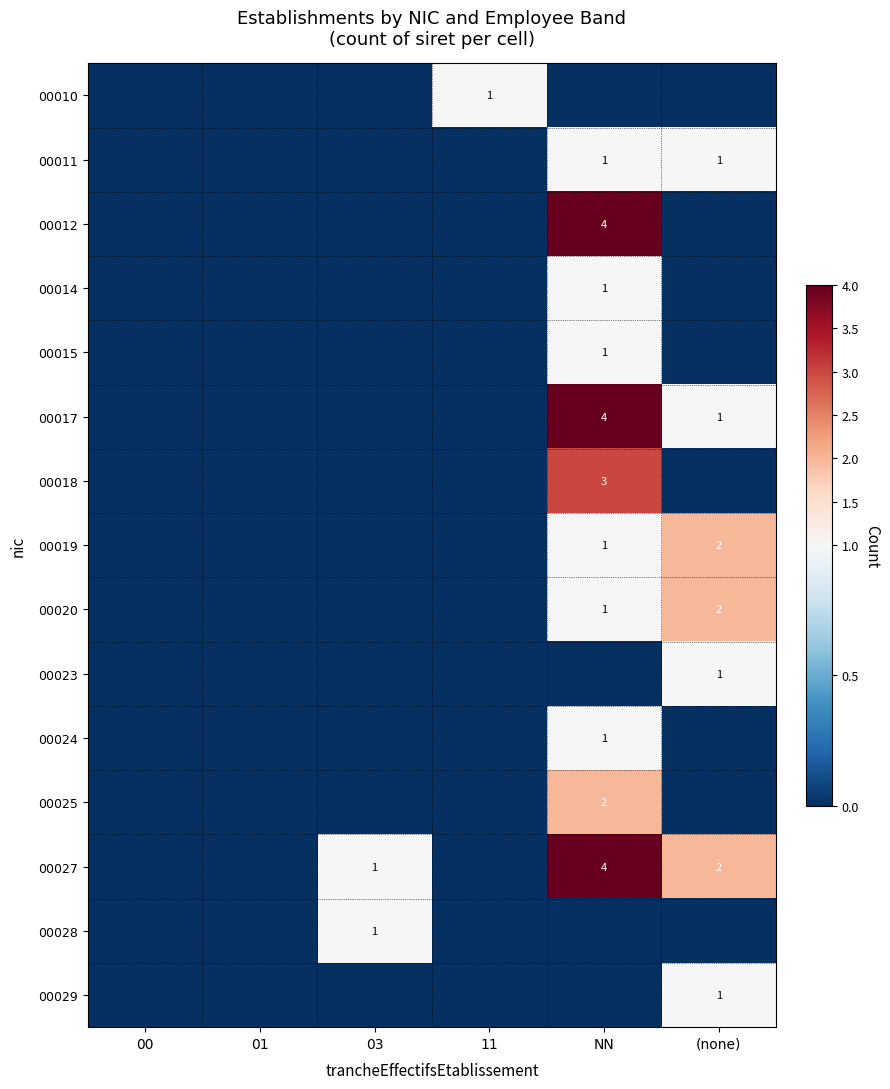

The value of 00028 at 03 is 1. True or false?

True